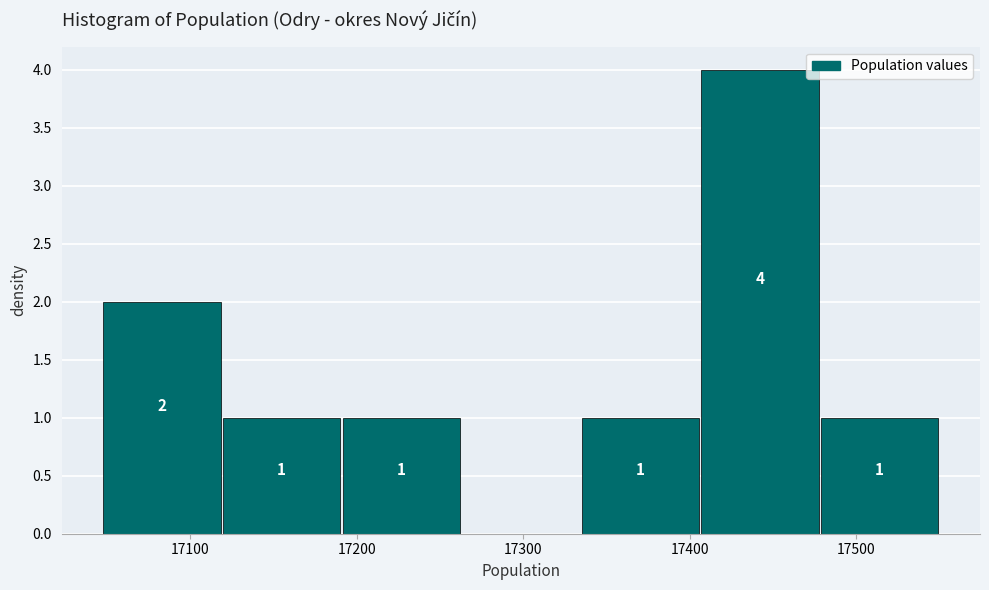

Over which range of the x-axis is the bar tallest?

17410 to 17480